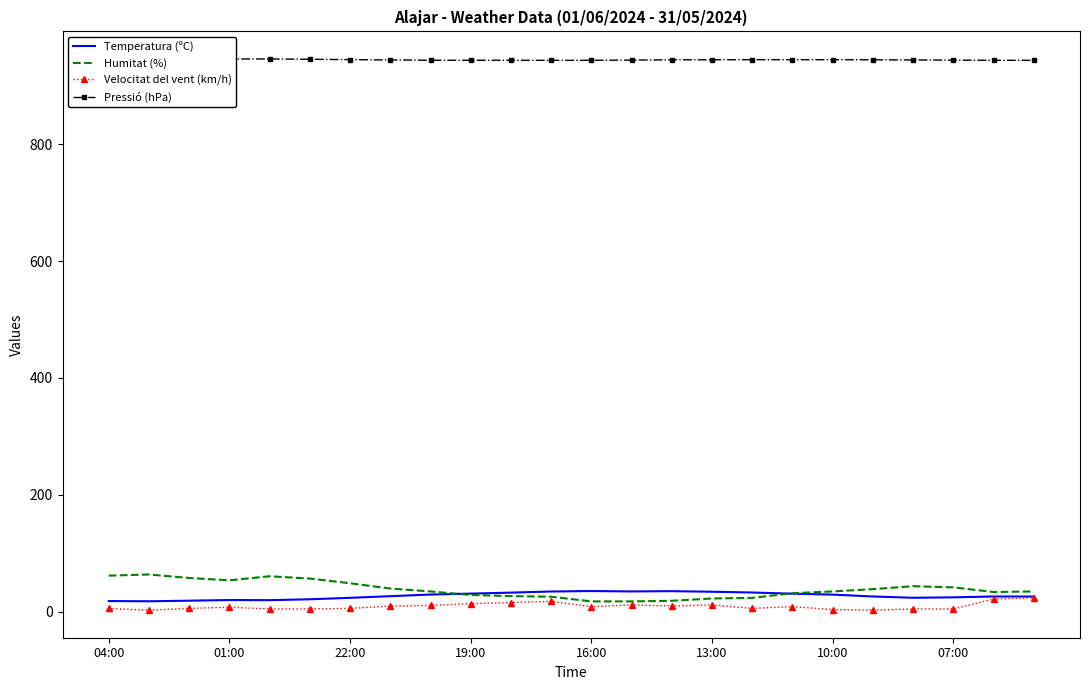

At which label does Humitat (%) first exceed 35?

04:00